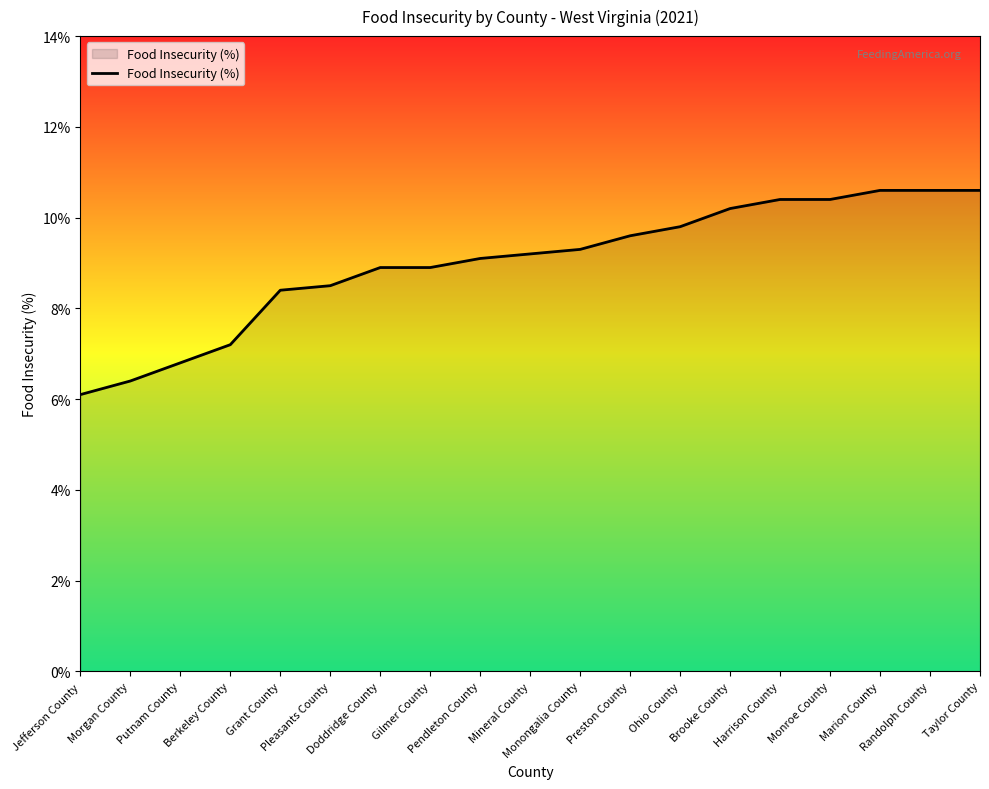

Is it true that the value at Pendleton County is 4.4?

False